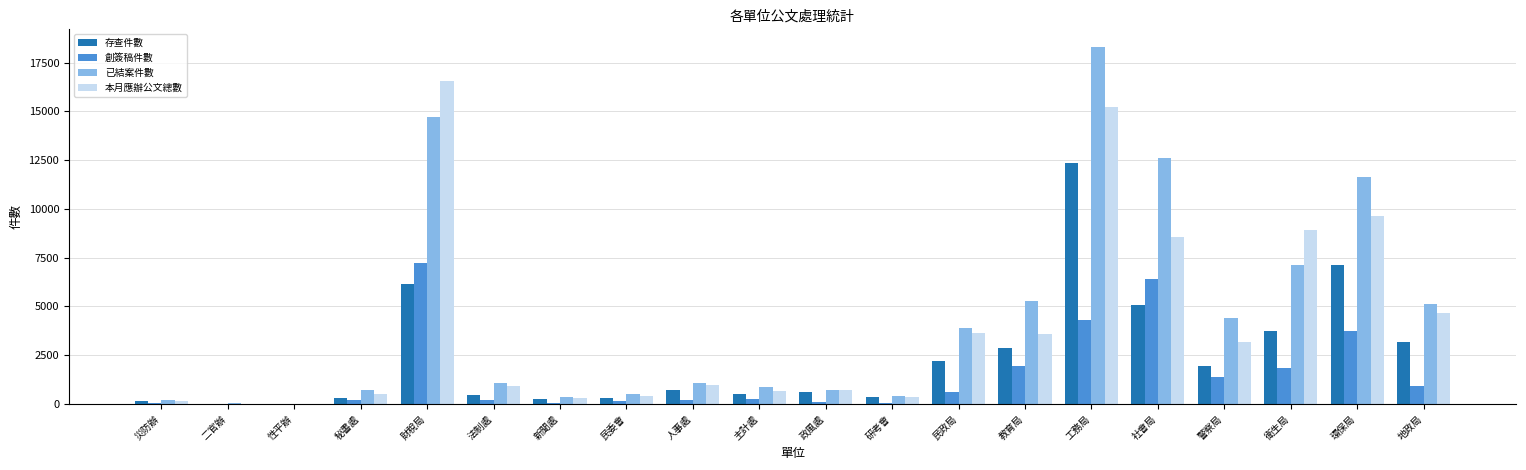

True or false: 存查件數 has a value of 5531 at 工務局.

False